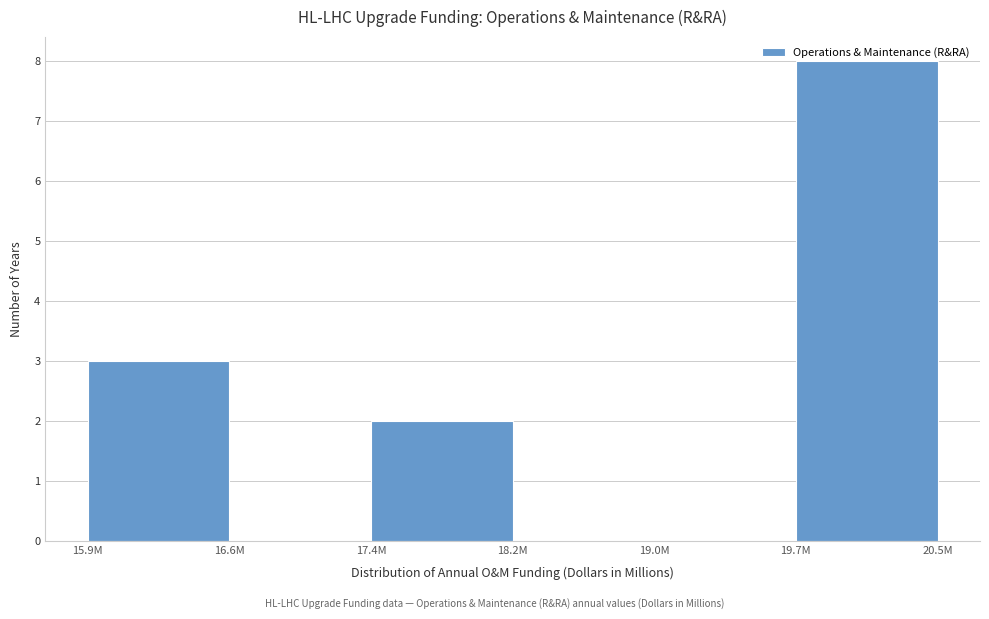

The chart shows a value of 0 at 18.2M. True or false?

True